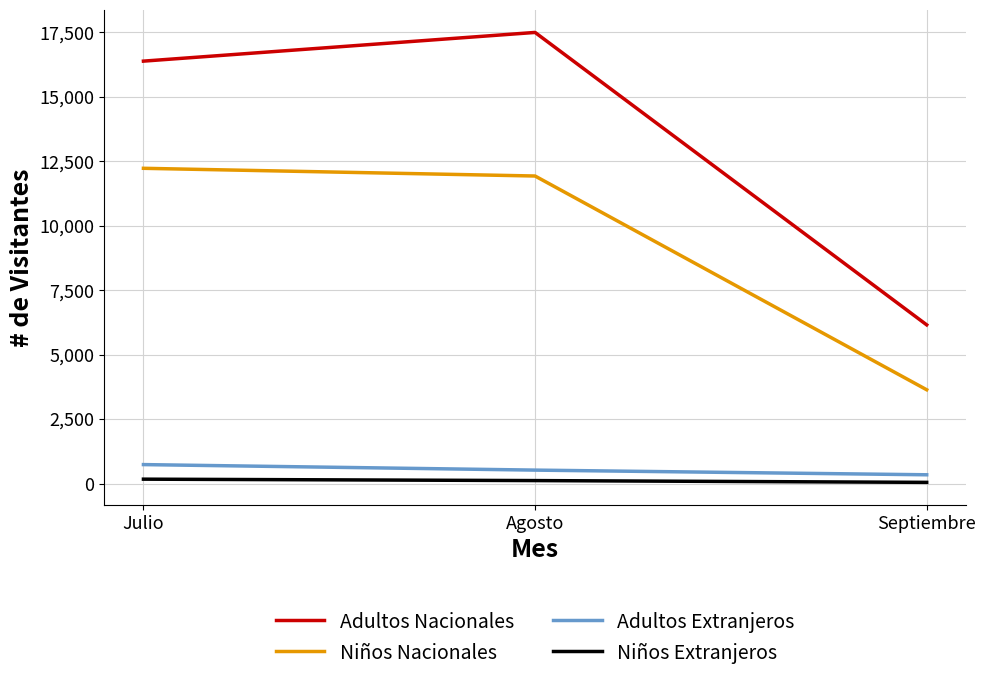

What is the difference between the maximum and minimum values in the Adultos Extranjeros series?

395